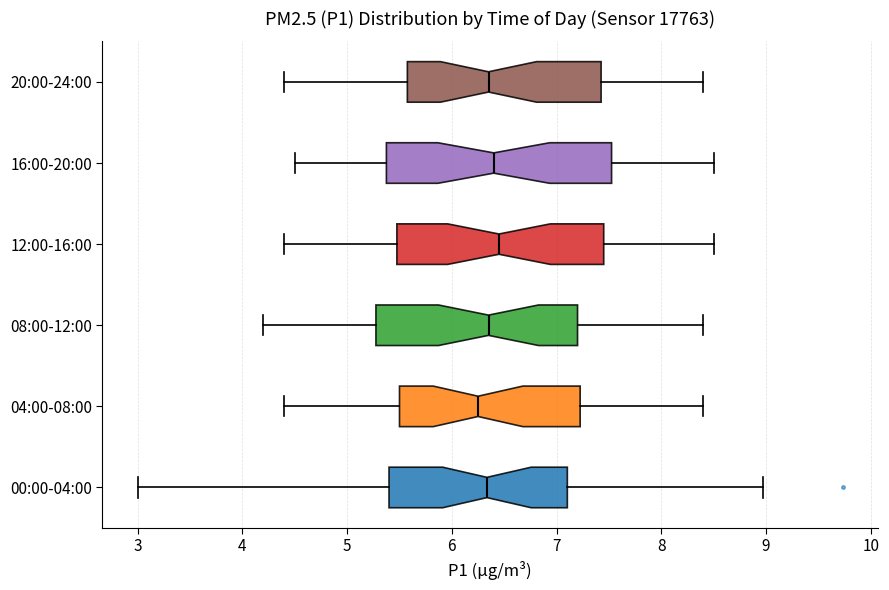

Where is the left edge of the box for 16:00-20:00 on the x-axis? The values are not printed on the chart, so give them approximately, as read against the axis.

5.4